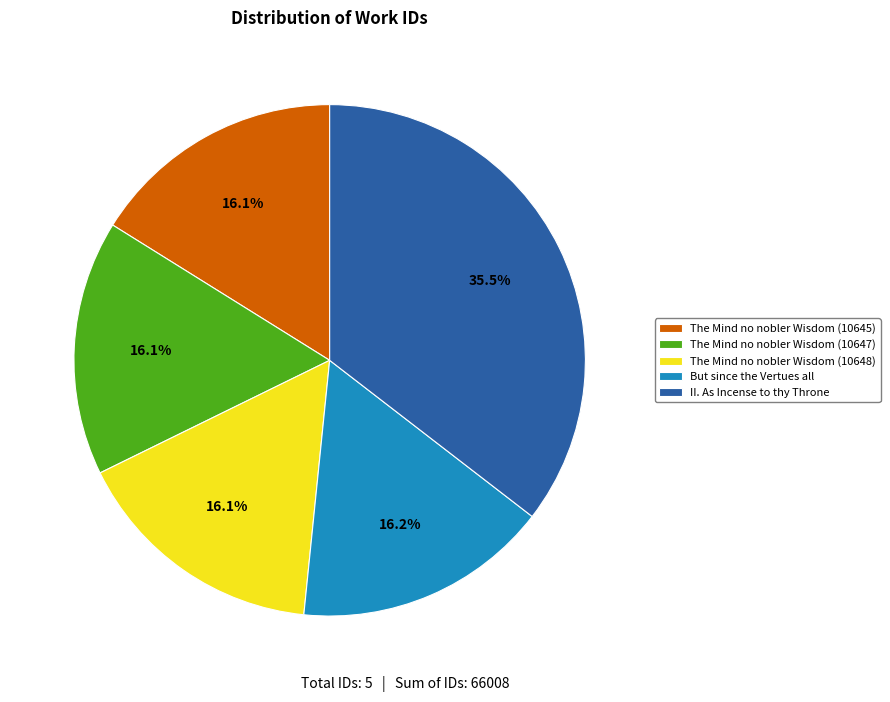

How many segments does this pie chart have?

5